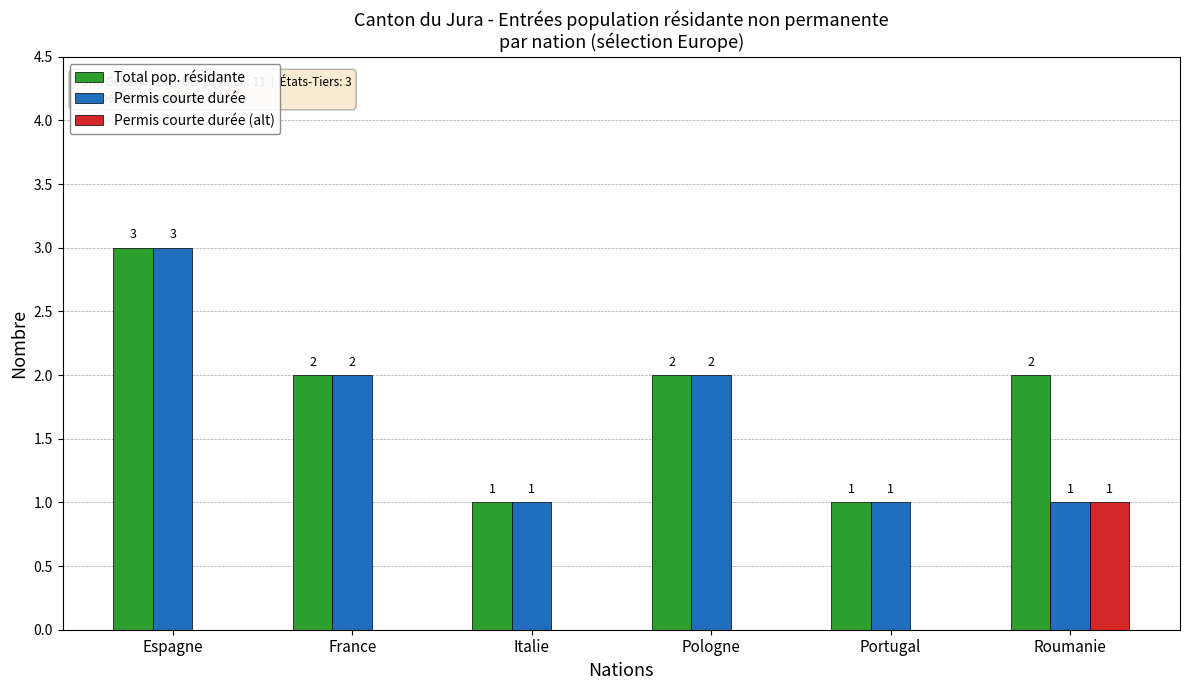

At which category is the sum across all series the highest?

Espagne